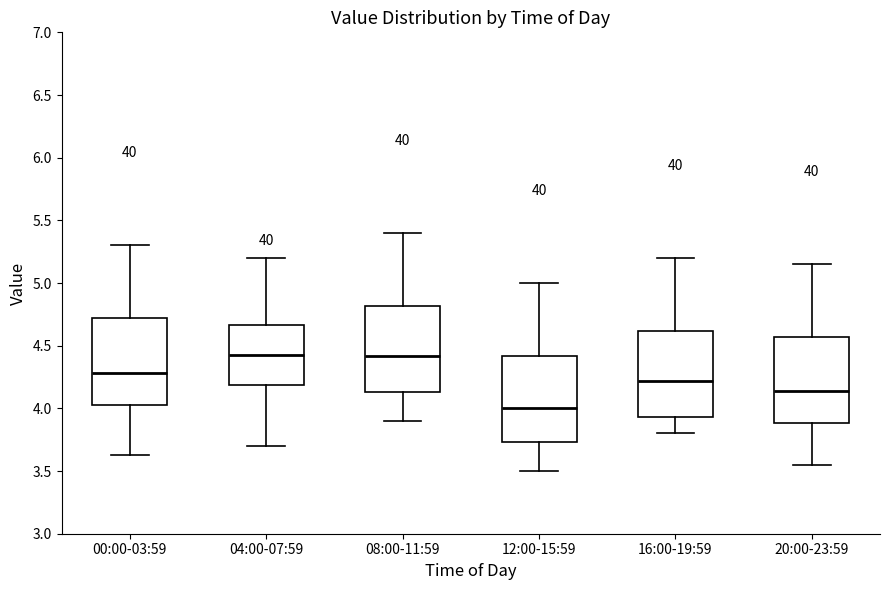

Where does the median line of the box for 08:00-11:59 sit on the y-axis? The values are not printed on the chart, so give them approximately, as read against the axis.

4.40